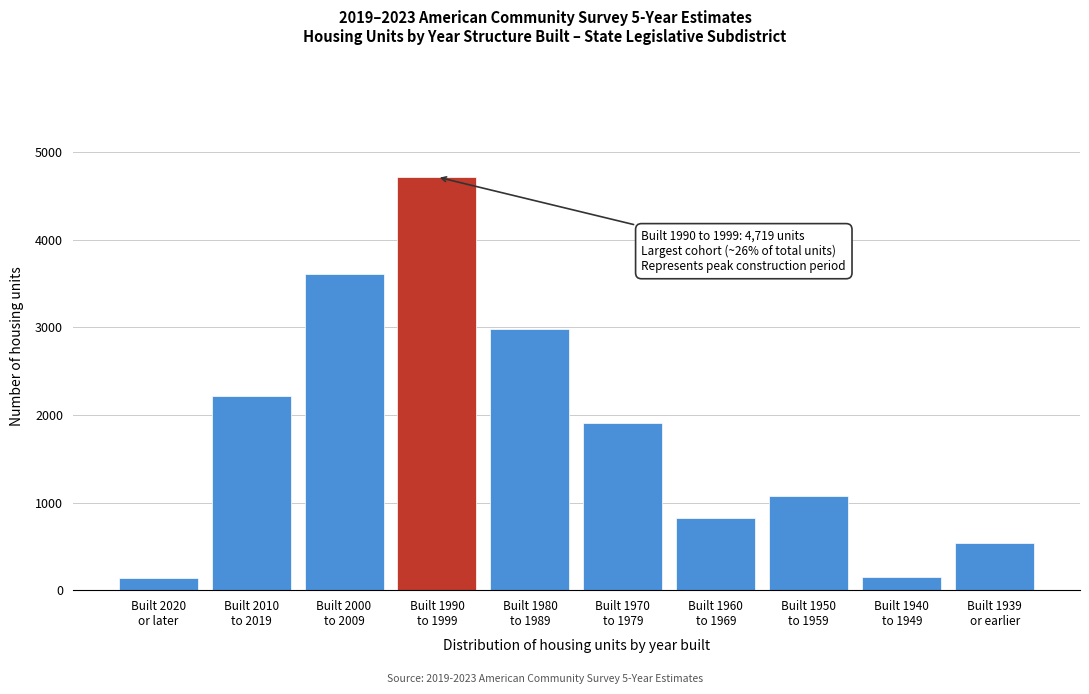

What is the value of the 3rd bar from the left?

3615